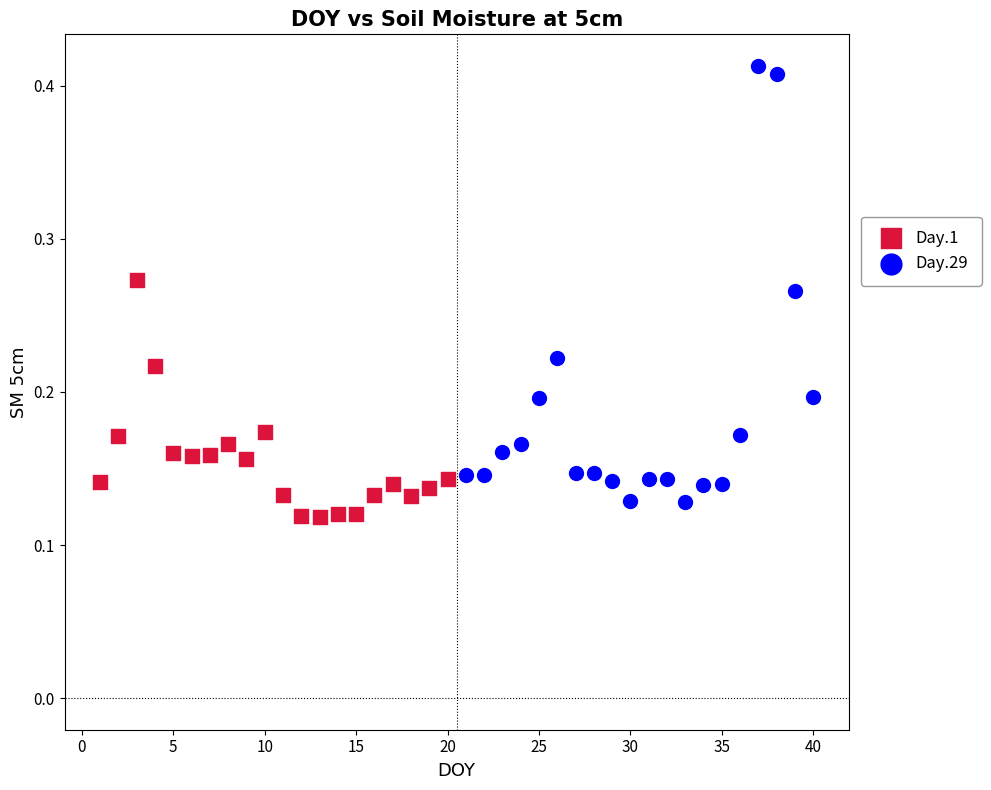

Which series has the widest spread of Y values?

Day.29